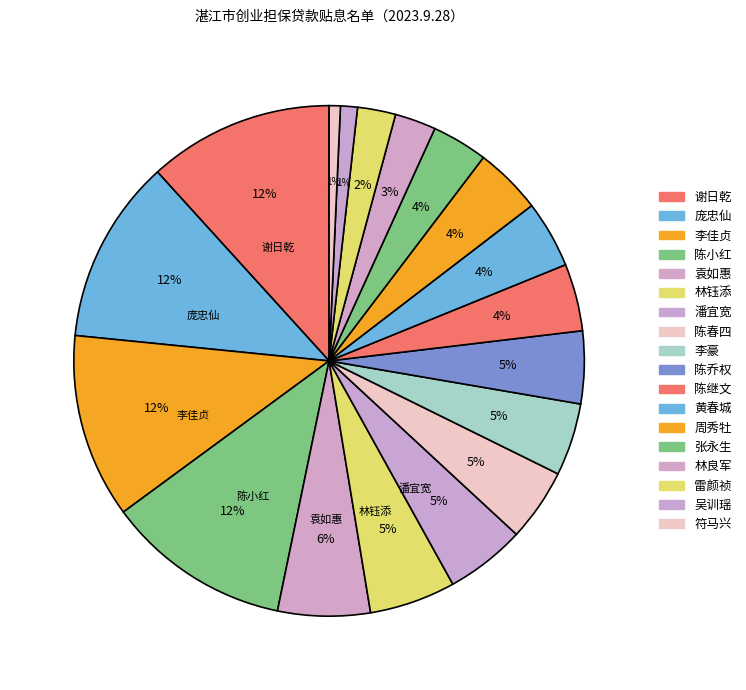

To the nearest percent, what is the average slice percentage?

6%